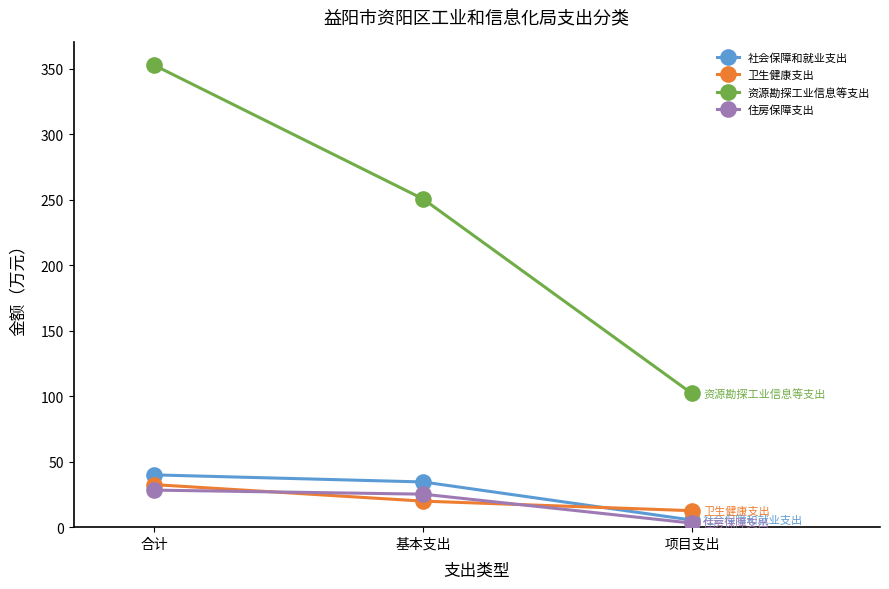

Between 合计 and 基本支出, which series saw the biggest shift?

资源勘探工业信息等支出